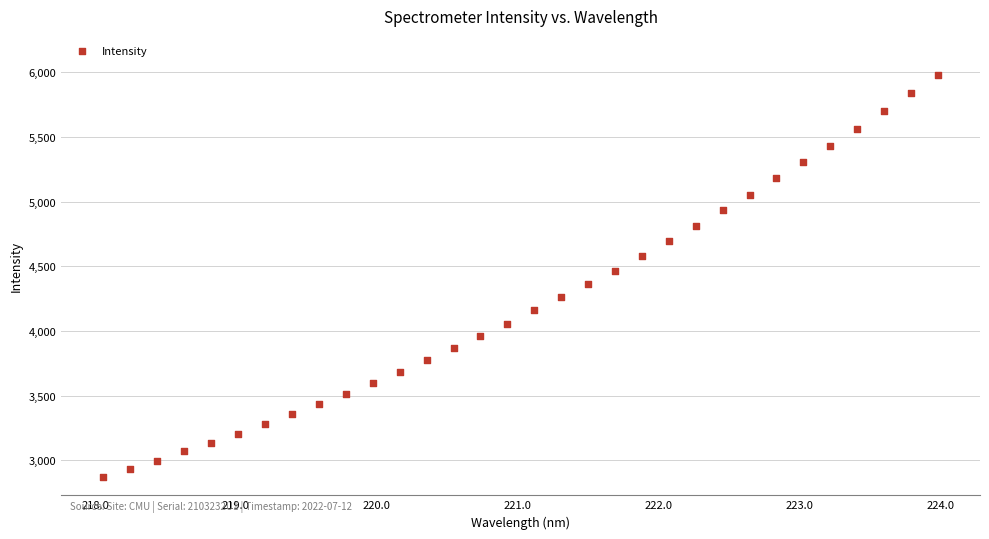

What is the range of Y values (max minus min)?

3110.9